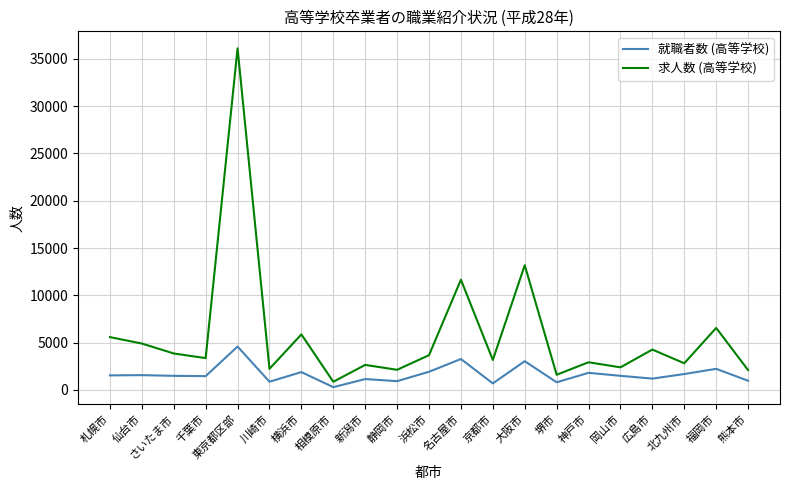

At which label does 就職者数 (高等学校) first exceed 1497?

札幌市